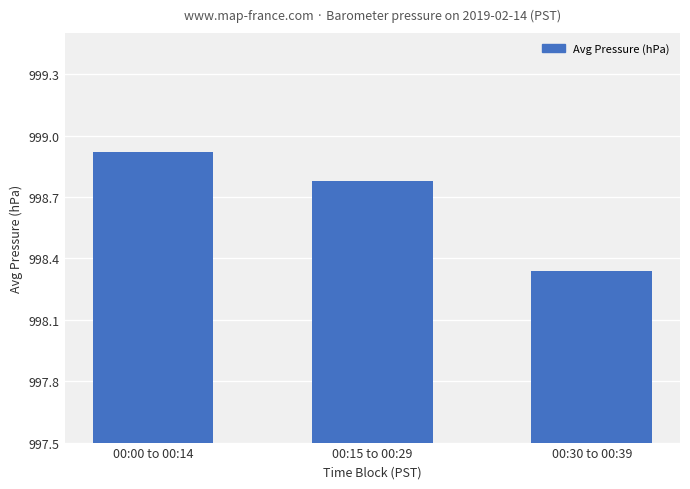

Rank the categories by value from highest to lowest.

00:00 to 00:14, 00:15 to 00:29, 00:30 to 00:39